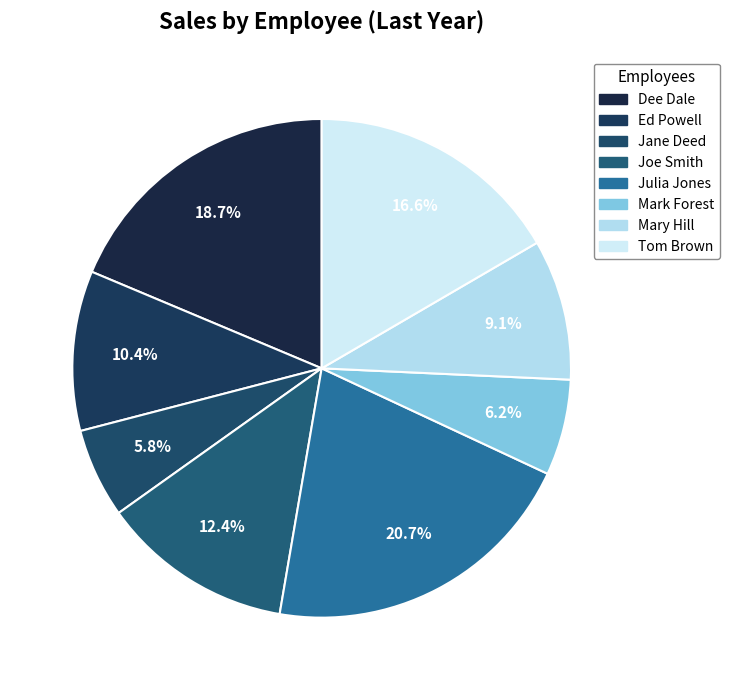

To the nearest percent, what portion does Tom Brown represent?

17%